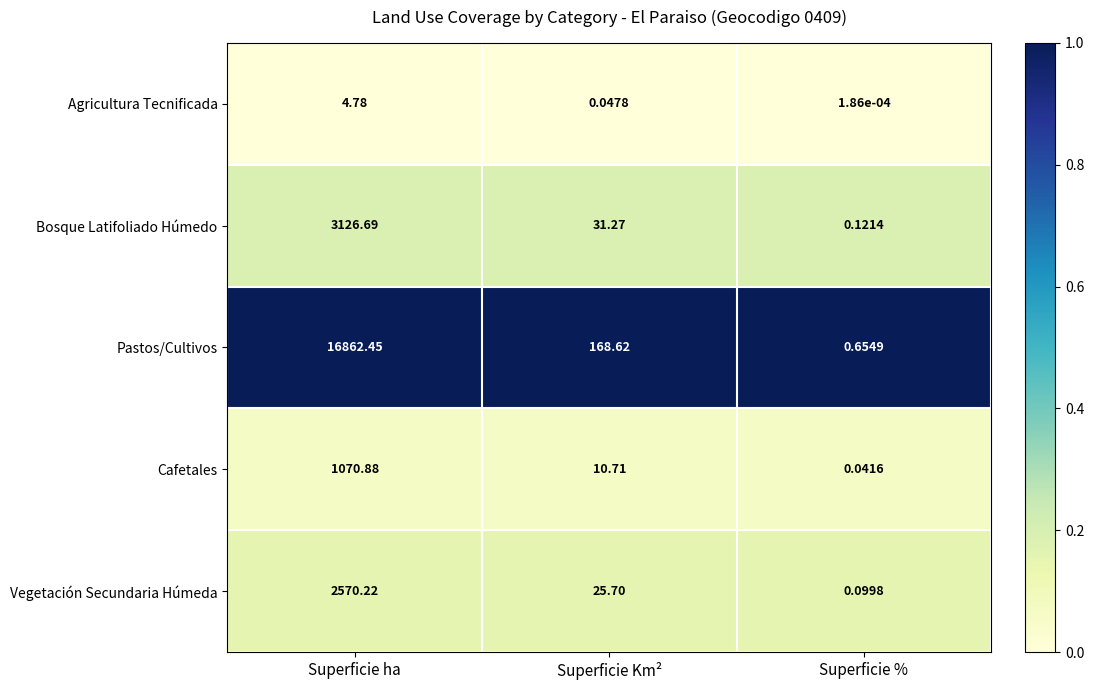

Rank the categories by Pastos/Cultivos value from lowest to highest.

Superficie %, Superficie Km², Superficie ha